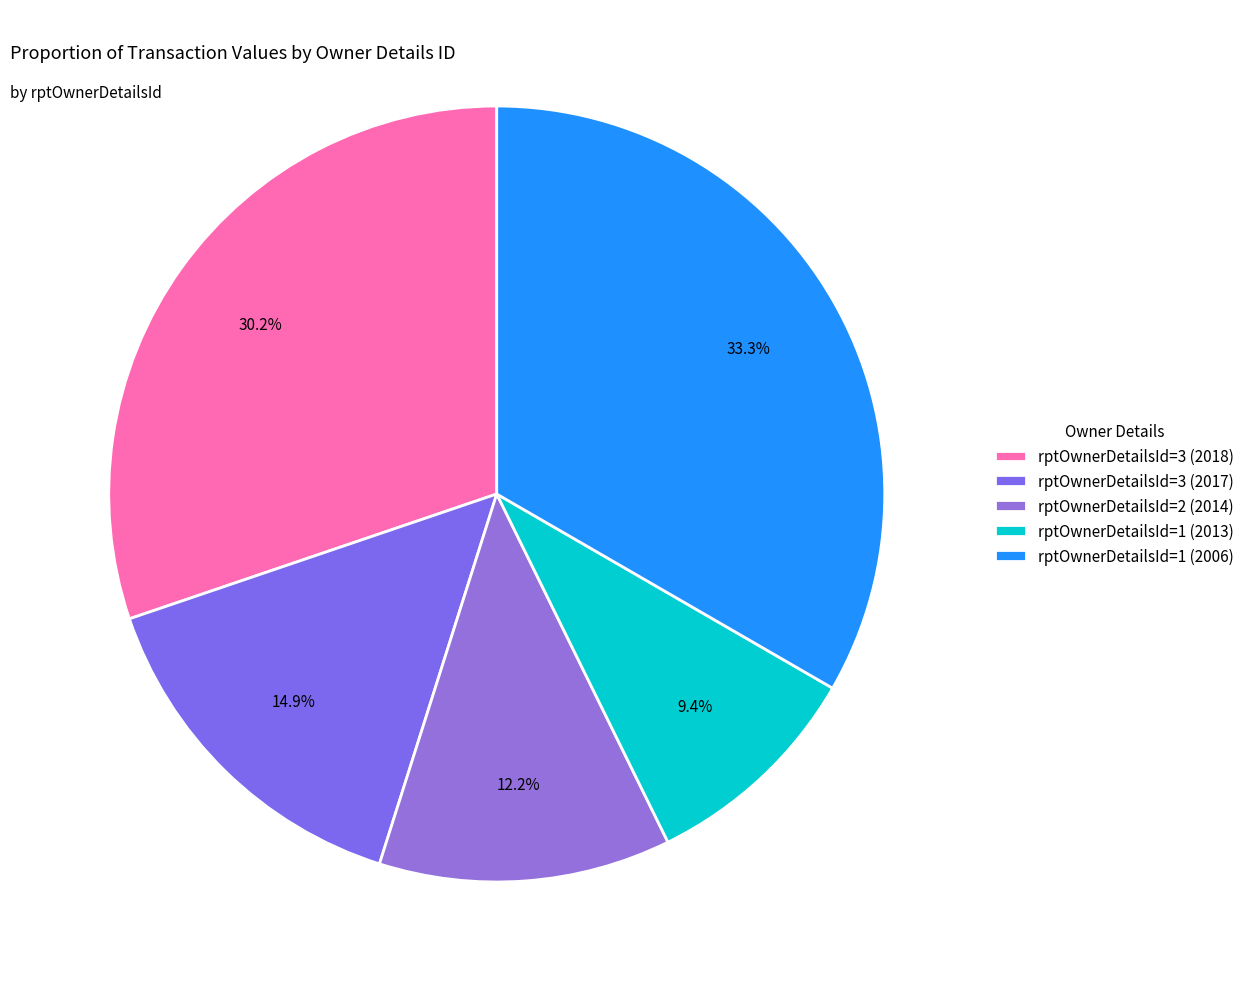

To the nearest percent, what portion does rptOwnerDetailsId=1 (2013) represent?

9%